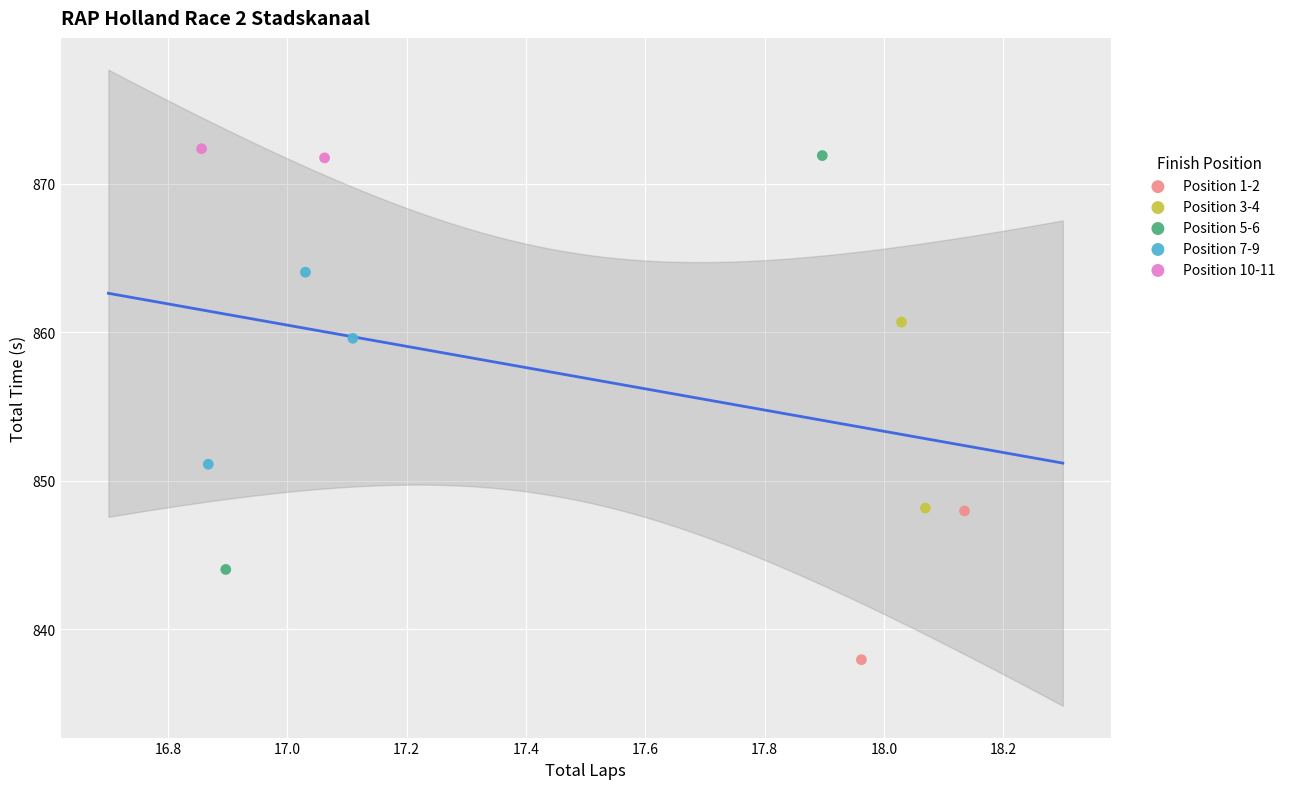

What are all the series names shown in the legend?

Position 1-2, Position 3-4, Position 5-6, Position 7-9, Position 10-11